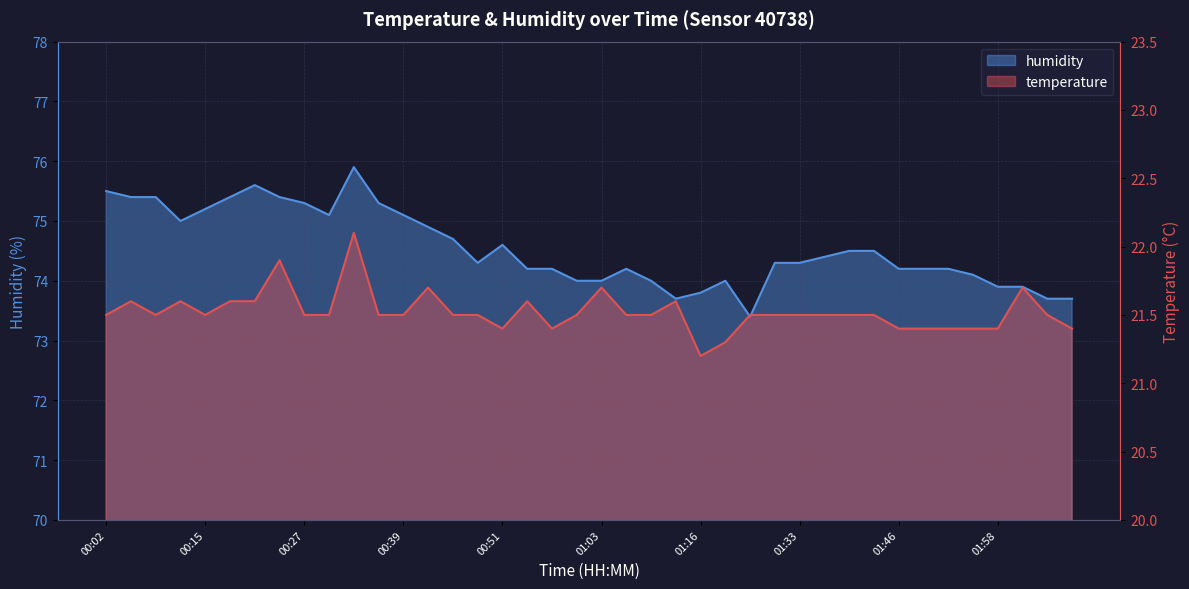

What is the total value across all series at 01:13?

95.3